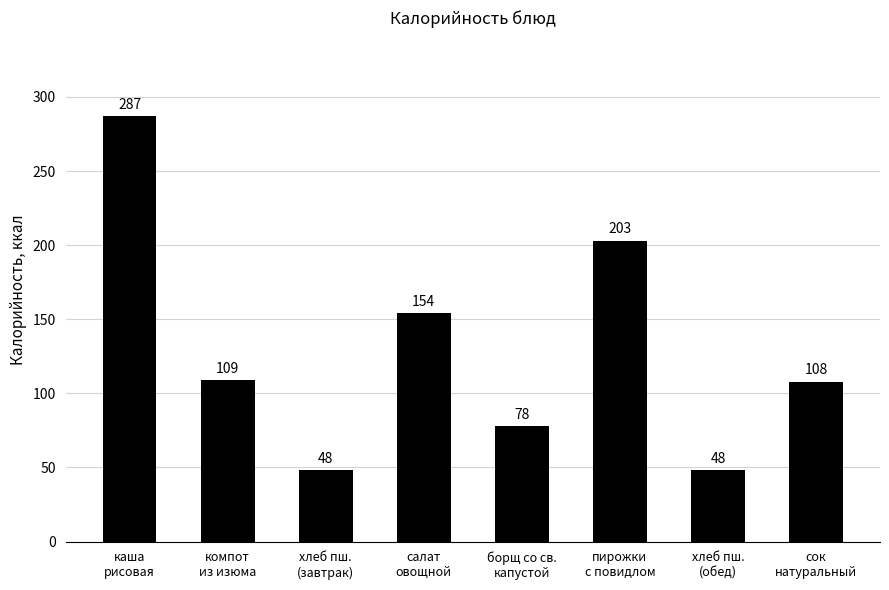

Reading left to right, what are all the values shown in this chart?

287	109	48	154	78	203	48	108